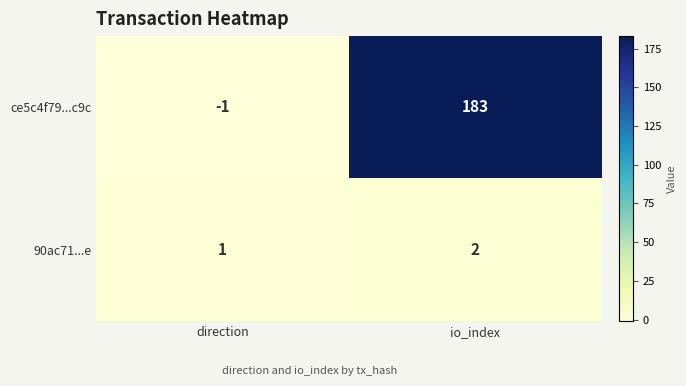

List the series in order of their overall mean, lowest first.

90ac71...e, ce5c4f79...c9c